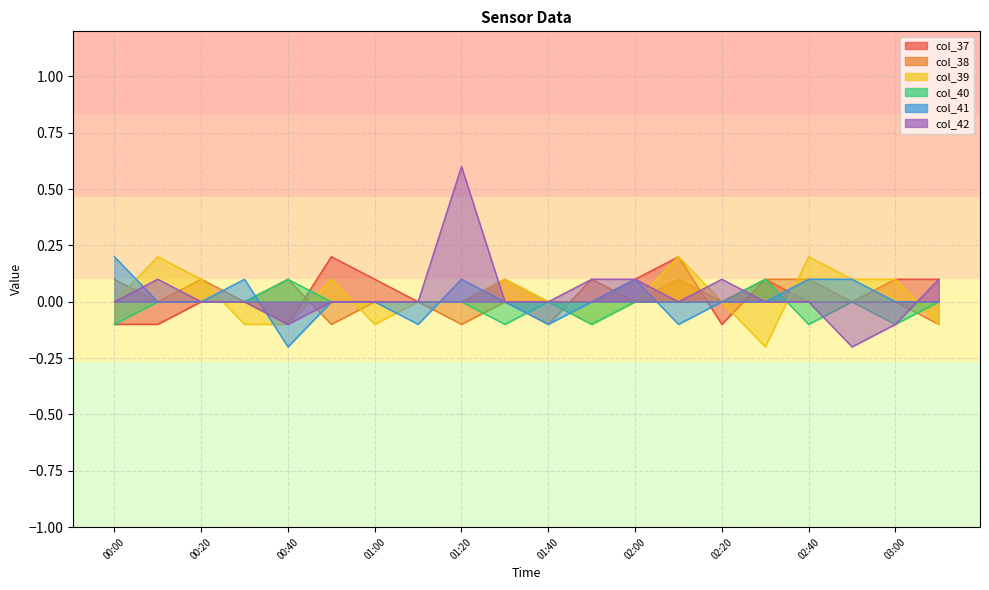

Reading left to right, extract all data points from this chart.

col_37: -0.1	-0.1	0.0	0.0	-0.1	0.2	0.1	0.0	0.0	0.1	0.0	-0.0	0.1	0.2	-0.1	0.1	0.0	0.0	0.1	0.1
col_38: 0.1	0.0	0.1	-0.0	0.1	-0.1	-0.0	0.0	-0.1	0.0	-0.1	0.1	-0.0	0.1	0.0	0.1	0.1	0.0	0.0	-0.1
col_39: -0.0	0.2	0.1	-0.1	-0.1	0.1	-0.1	-0.0	0.0	0.1	0.0	-0.1	0.0	0.2	-0.0	-0.2	0.2	0.1	0.1	-0.1
col_40: -0.1	0.0	0.0	0.0	0.1	0.0	-0.0	0.0	0.0	-0.1	0.0	-0.1	-0.0	-0.0	0.0	0.1	-0.1	0.0	-0.1	0.0
col_41: 0.2	-0.0	-0.0	0.1	-0.2	-0.0	-0.0	-0.1	0.1	0.0	-0.1	0.0	0.1	-0.1	0.0	0.0	0.1	0.1	-0.0	0.0
col_42: -0.0	0.1	-0.0	-0.0	-0.1	0.0	0.0	0.0	0.6	0.0	-0.0	0.1	0.1	-0.0	0.1	0.0	0.0	-0.2	-0.1	0.1